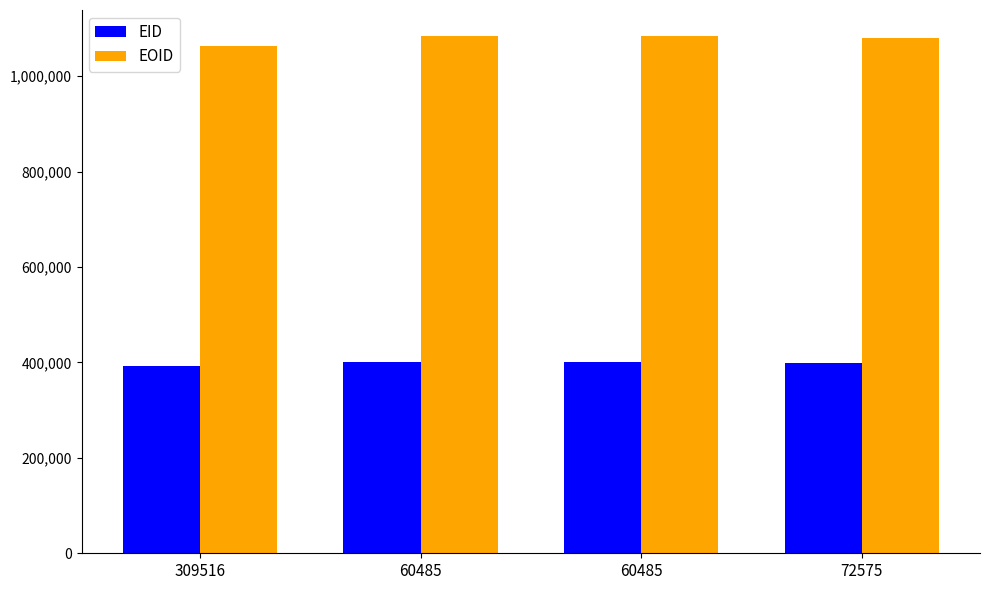

What are all the series names shown in the legend?

EID, EOID